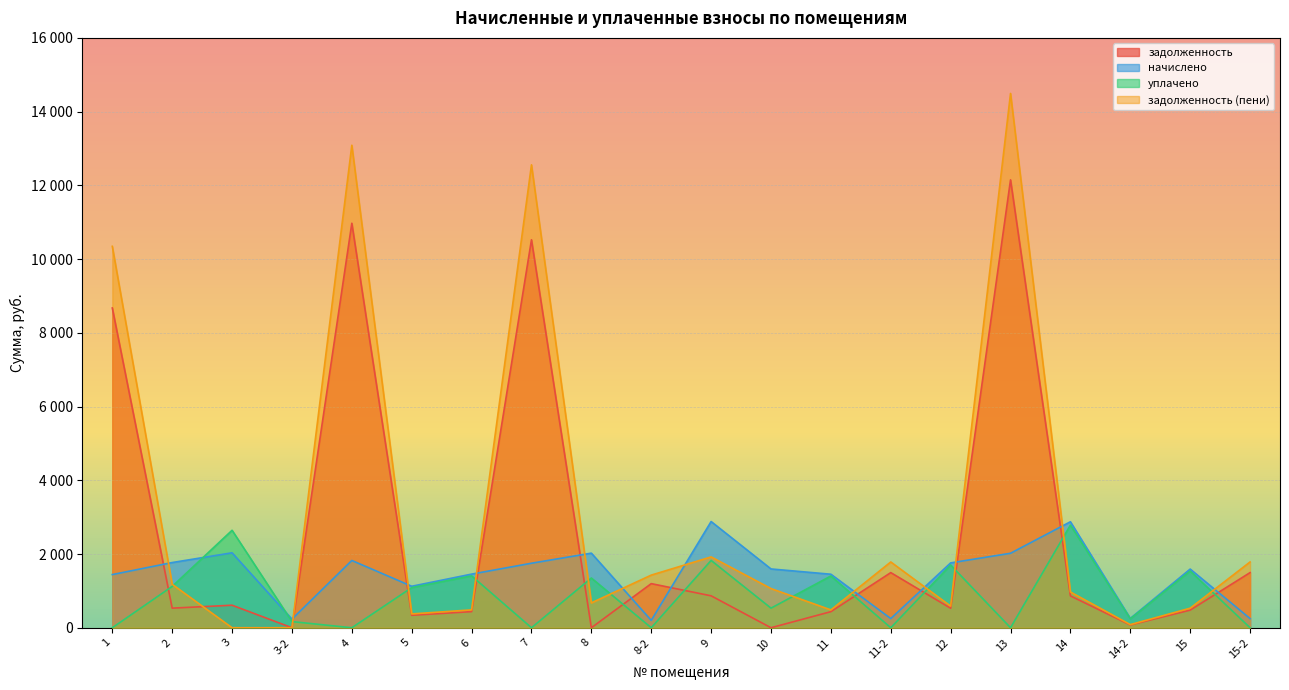

List the series in order of their overall mean, highest first.

задолженность (пени), задолженность, начислено, уплачено